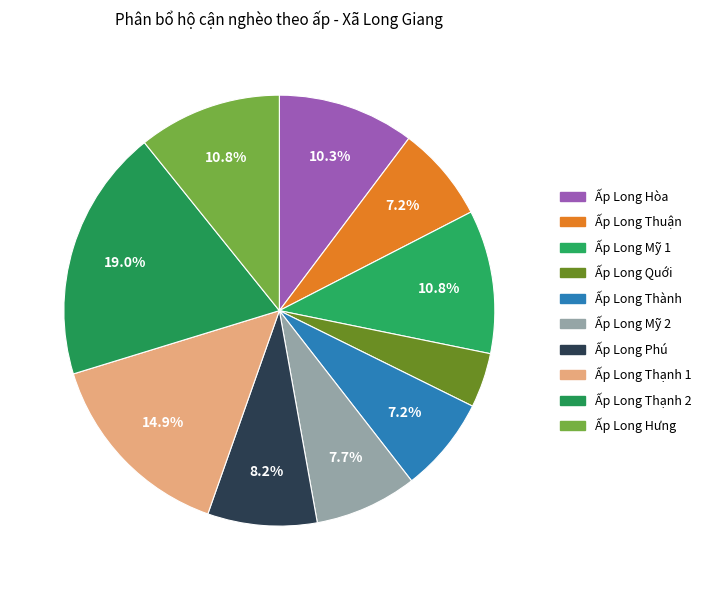

Is there any slice that represents more than half of the pie?

No